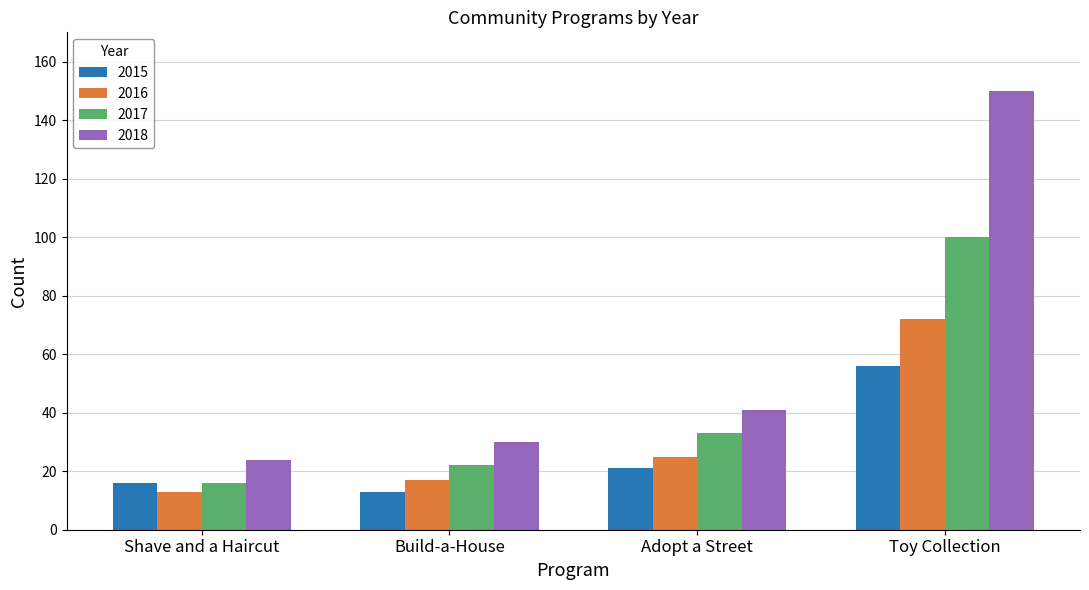

What is the maximum value for 2016?

72